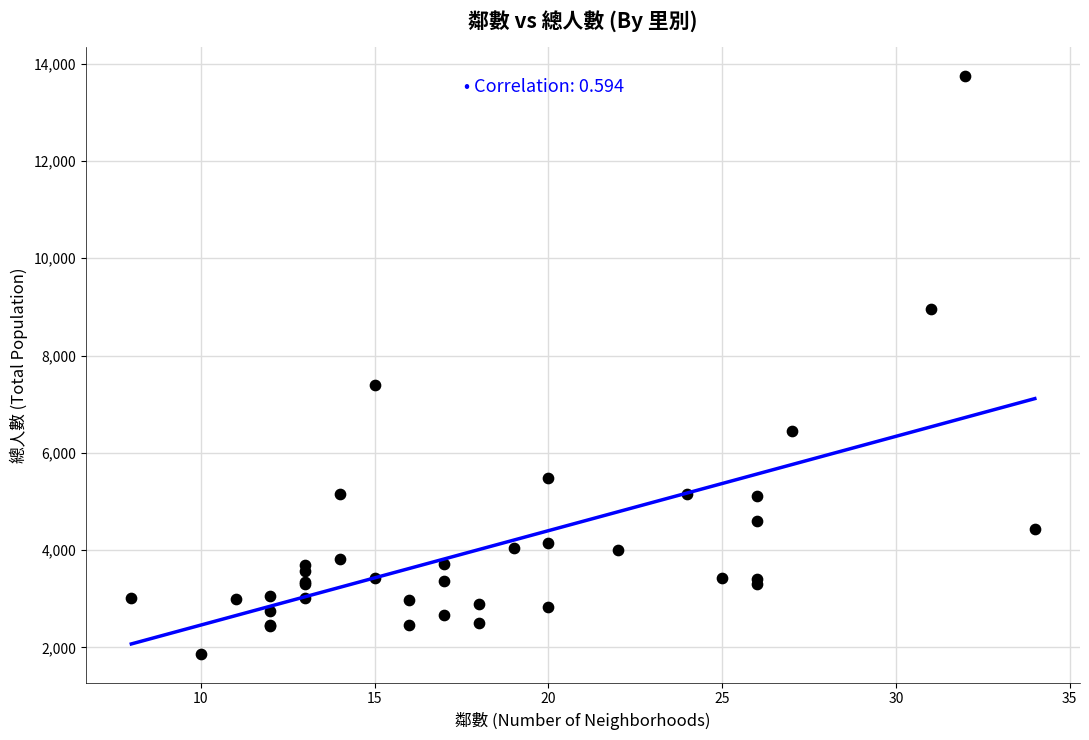

What Y value in the scatter plot is closest to 7806?

7395